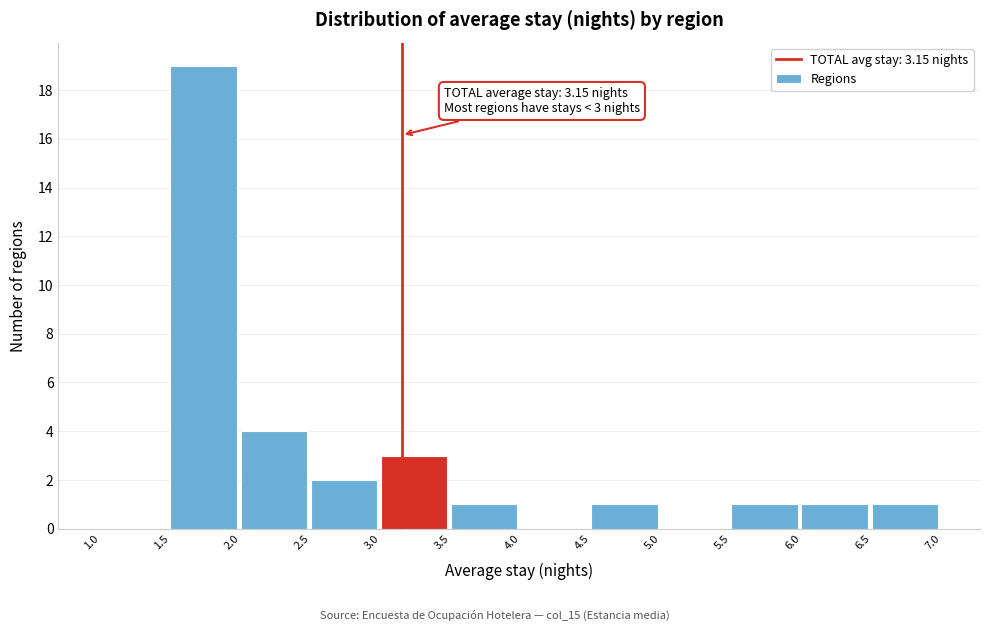

Which range on the x-axis has the tallest bar?

1.5 to 2.0